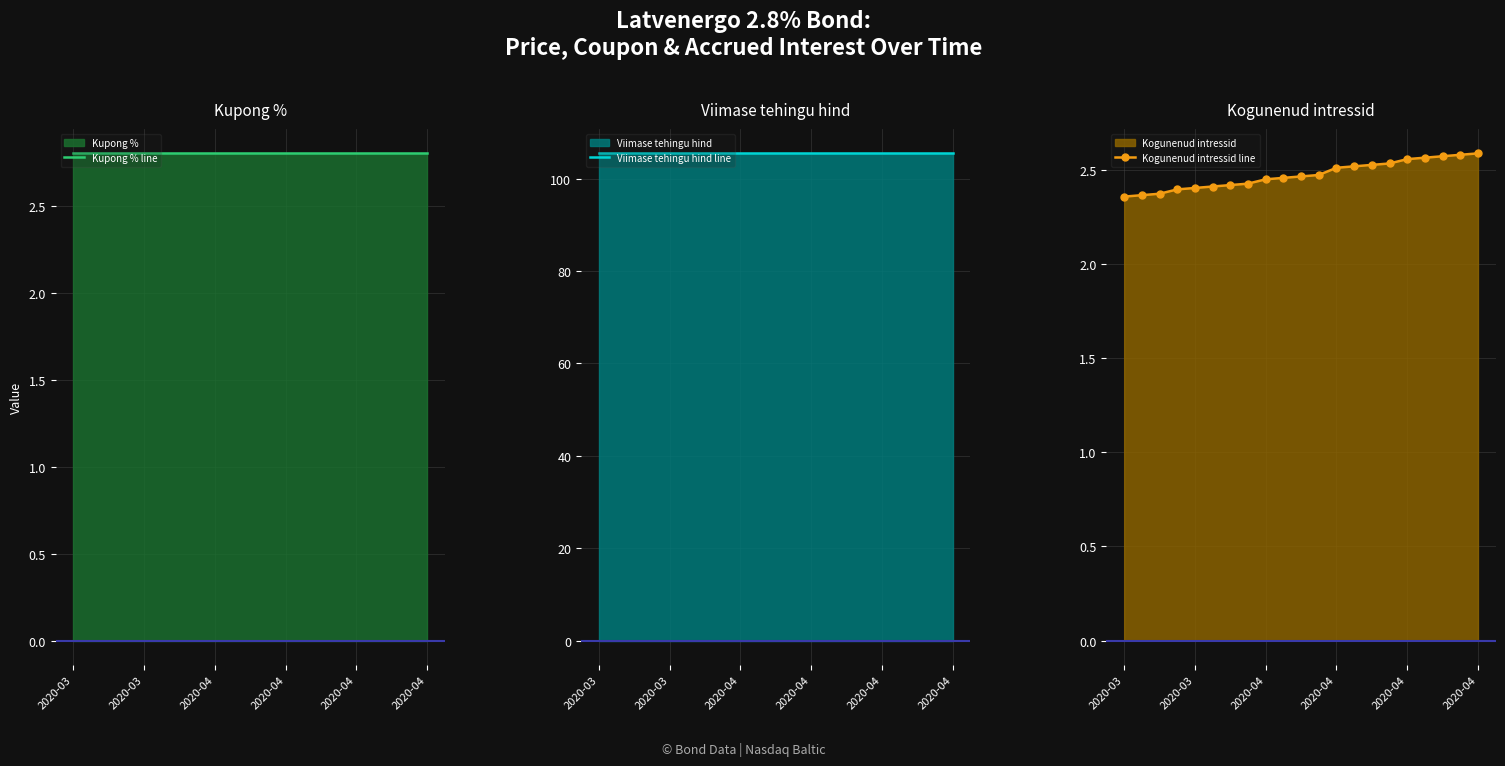

What is the sum of the Kogunenud intressid line values at 2020-04 and 16?

5.0